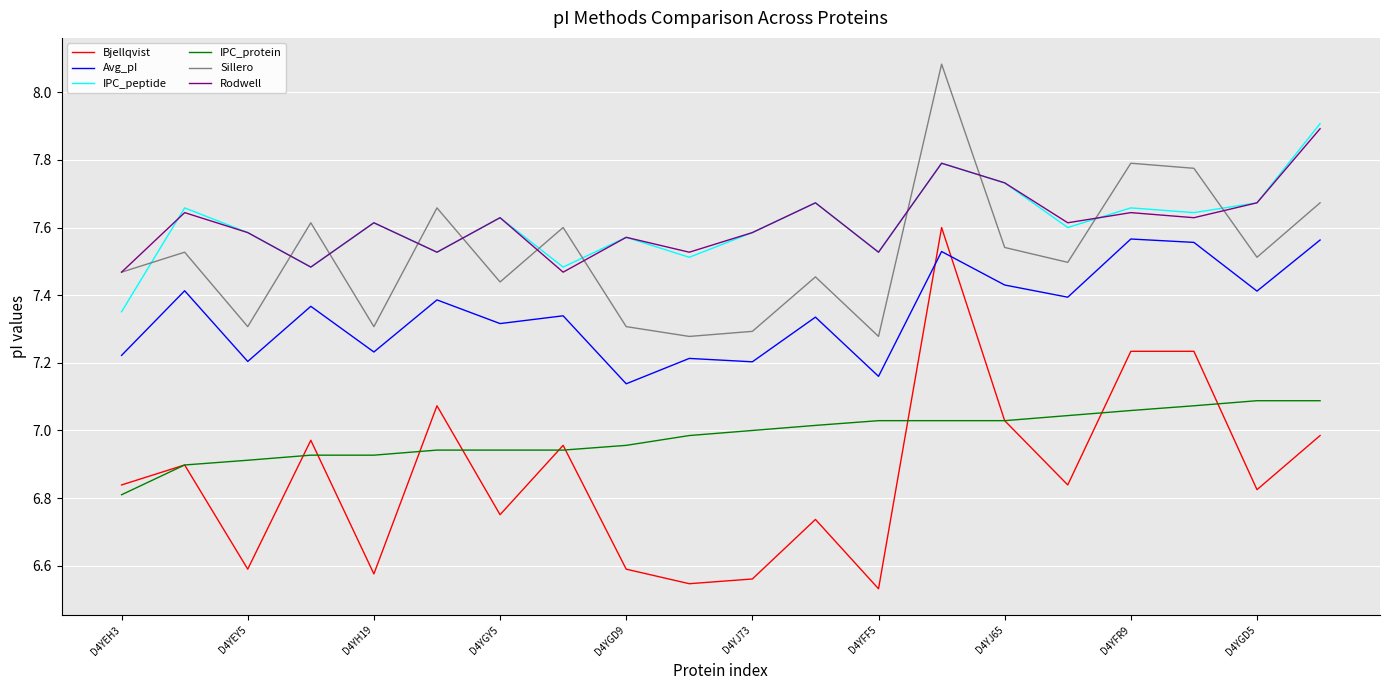

What is the greatest value displayed?

8.1